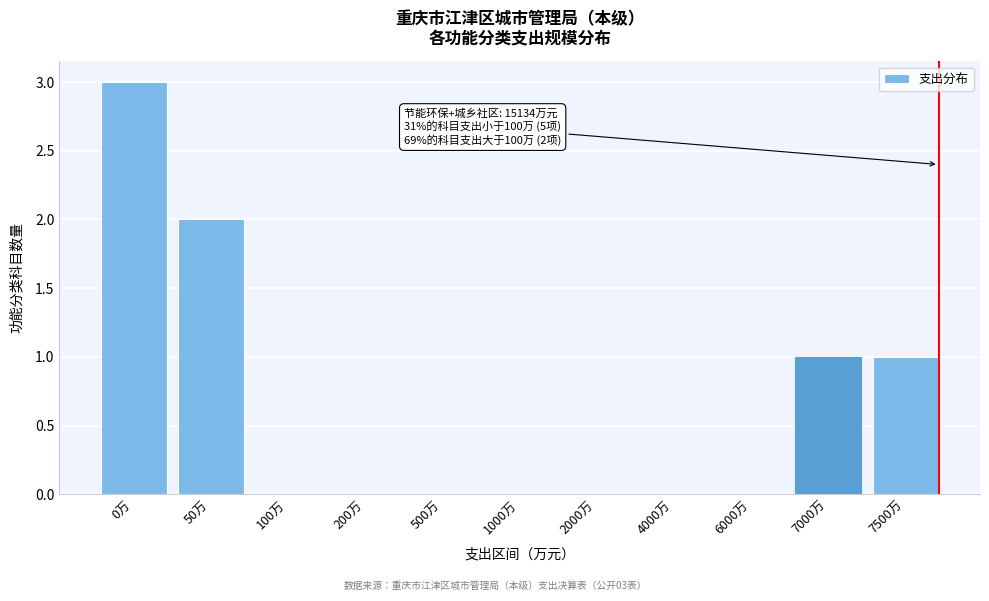

Reading left to right, list all the values displayed in this chart.

0万=3	50万=2	100万=0	200万=0	500万=0	1000万=0	2000万=0	4000万=0	6000万=0	7000万=1	7500万=1